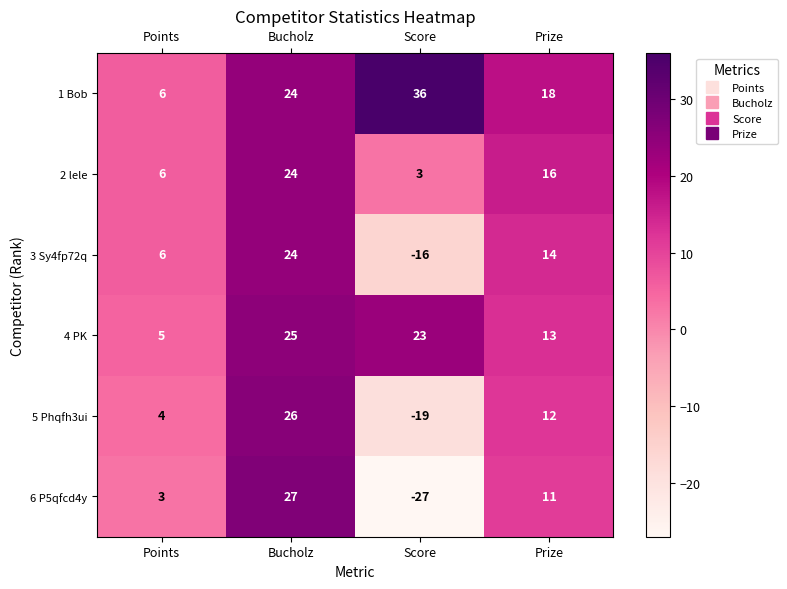

Is it true that 5 Phqfh3ui equals 12 at Prize?

True